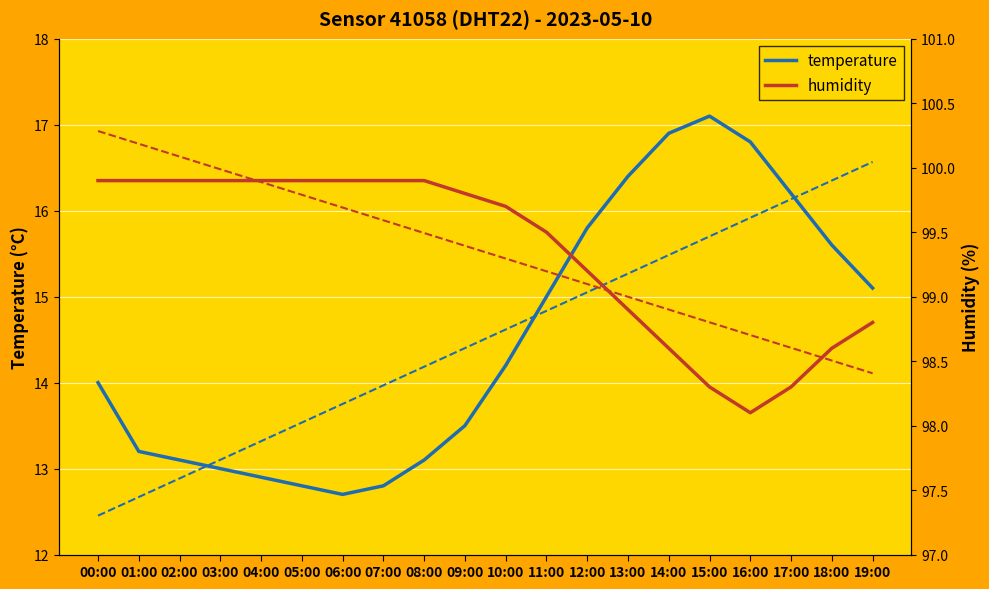

What is the sum of the humidity values at 12:00 and 07:00?

199.1